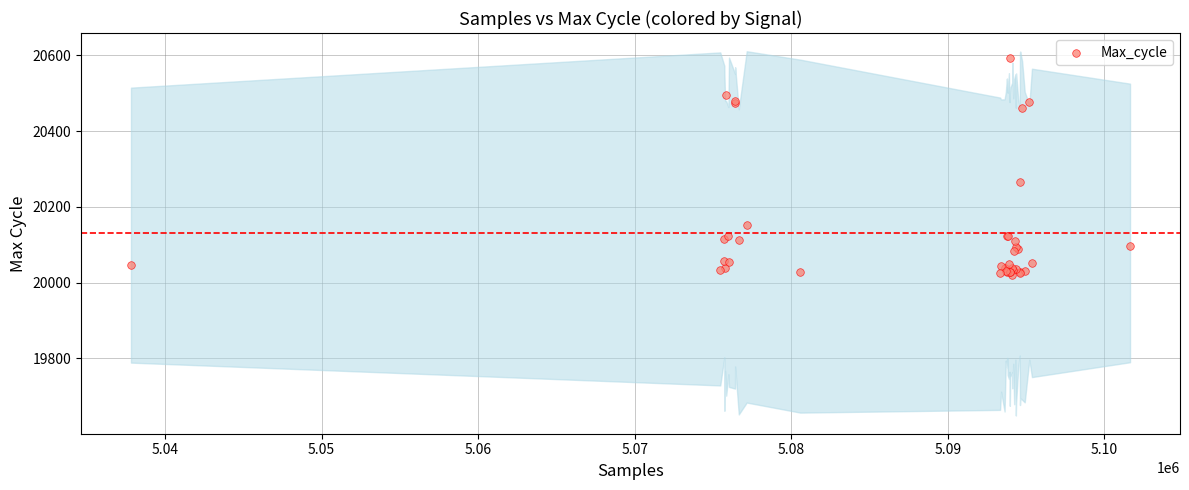

What Y value in the scatter plot is closest to 20306?

20266